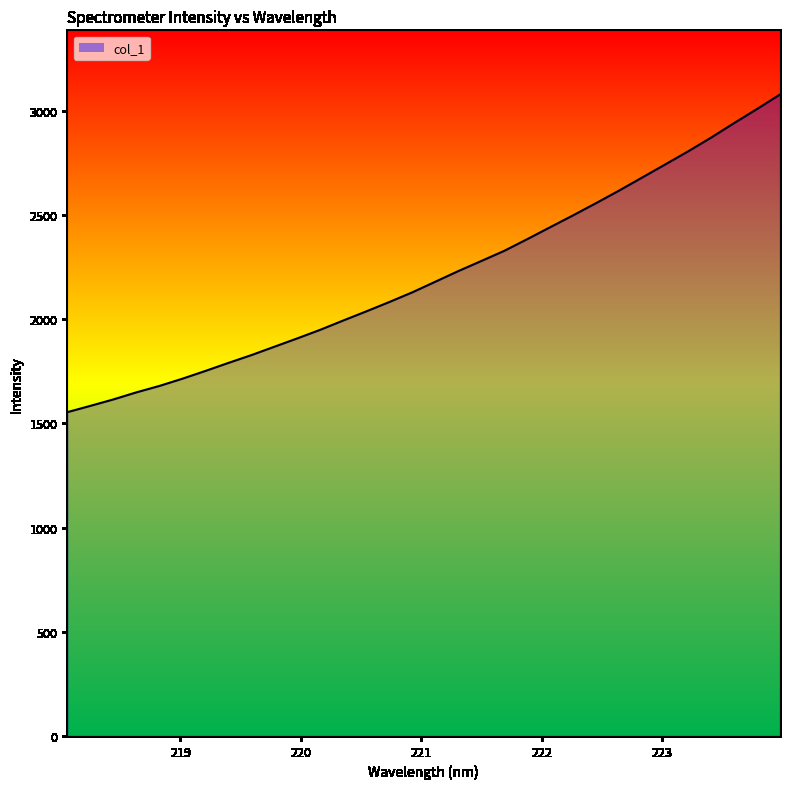

What is the minimum value shown in the chart?

1554.1